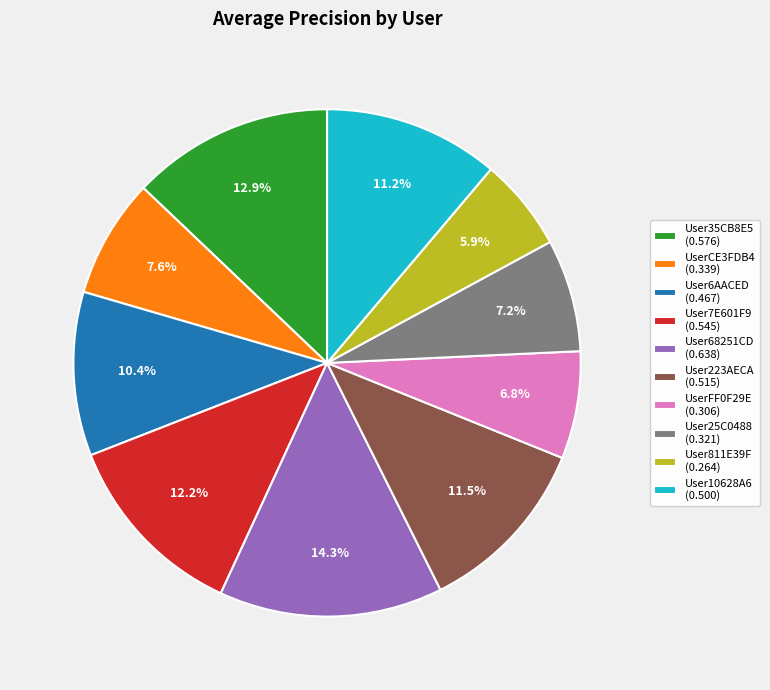

How many segments does this pie chart have?

10